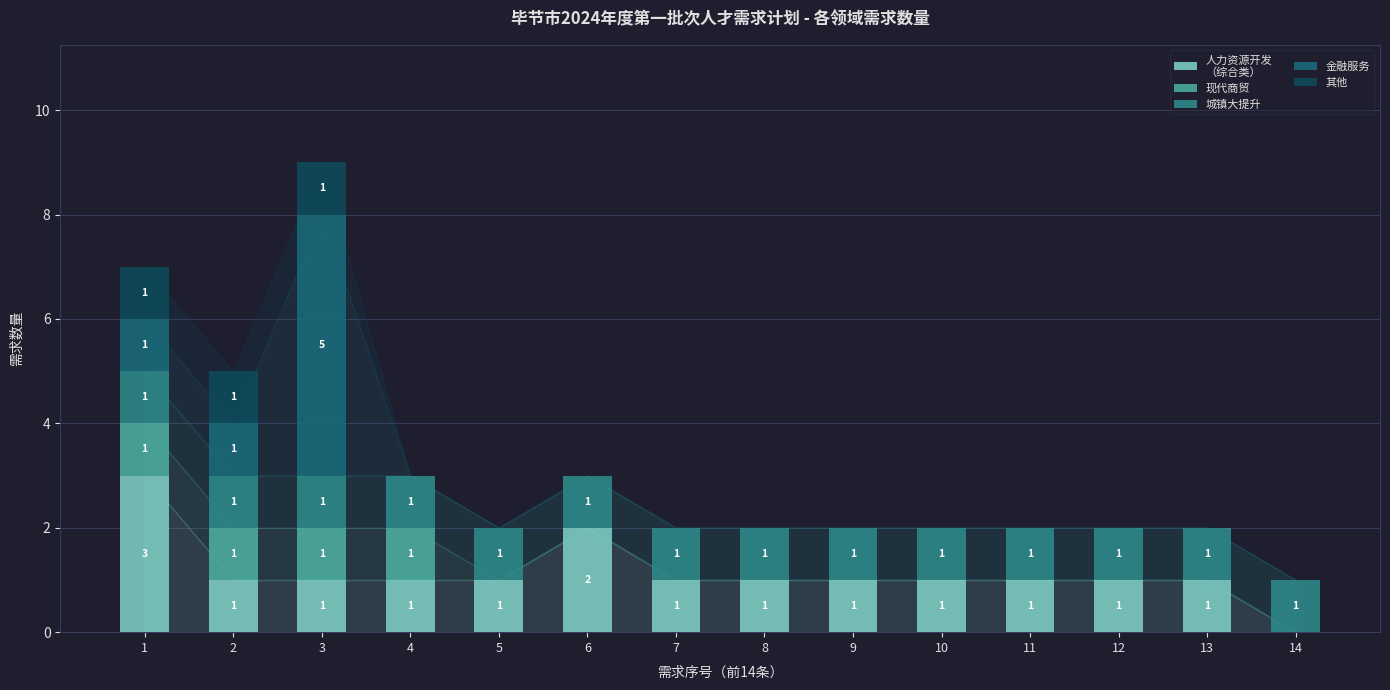

At which category is the sum across all series the highest?

3